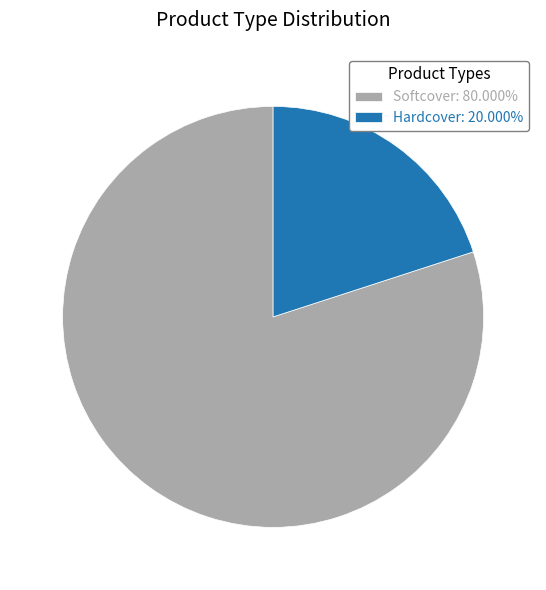

What is the smallest slice in the pie chart?

Hardcover